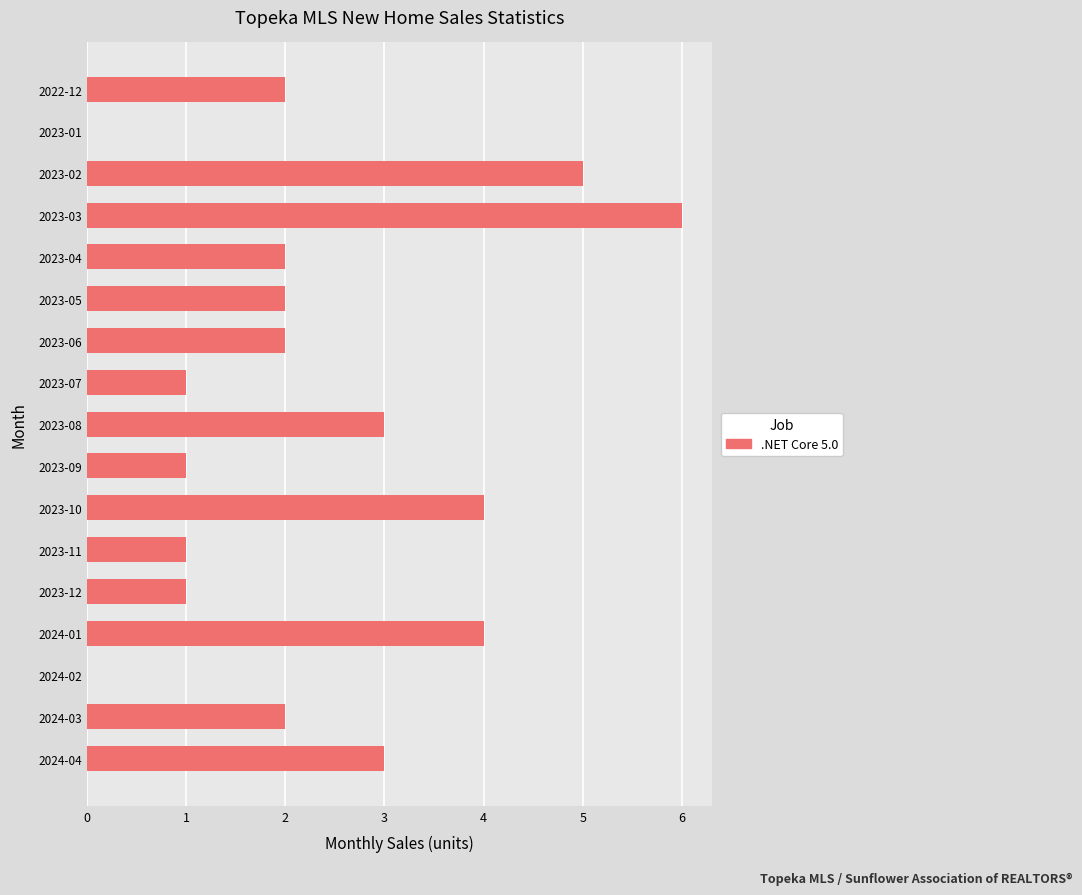

Are the bars grouped side by side (vs. stacked)?

No